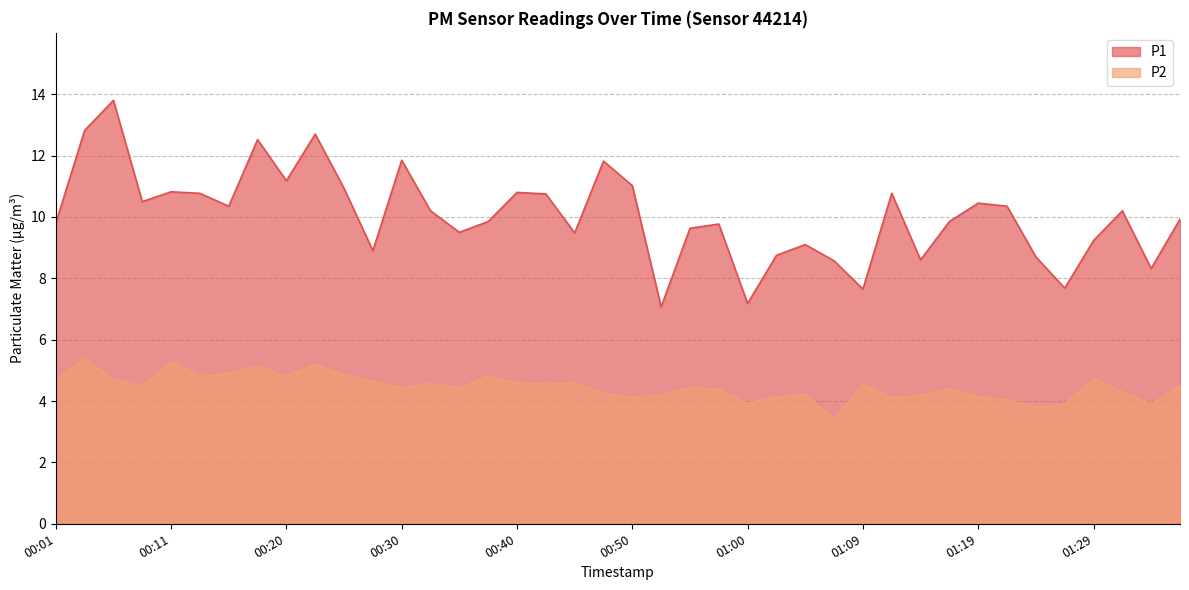

What is the minimum value for P1?

7.1